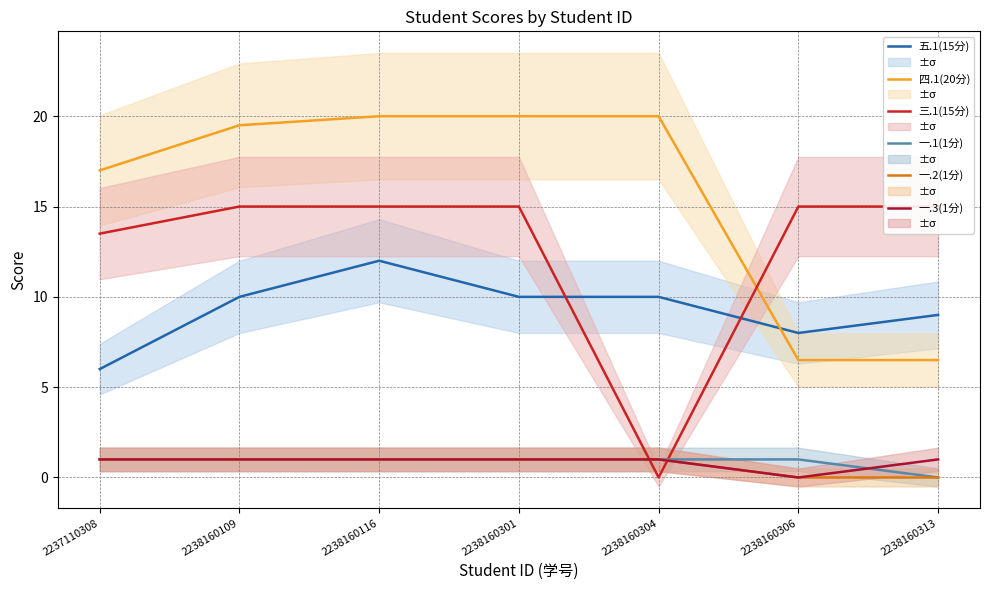

Reading left to right, list all the values displayed in this chart.

五.1(15分): 2237110308=6.0	2238160109=10.0	2238160116=12.0	2238160301=10.0	2238160304=10.0	2238160306=8.0	2238160313=9.0
四.1(20分): 2237110308=17.0	2238160109=19.5	2238160116=20.0	2238160301=20.0	2238160304=20.0	2238160306=6.5	2238160313=6.5
三.1(15分): 2237110308=13.5	2238160109=15.0	2238160116=15.0	2238160301=15.0	2238160304=0.0	2238160306=15.0	2238160313=15.0
一.1(1分): 2237110308=1.0	2238160109=1.0	2238160116=1.0	2238160301=1.0	2238160304=1.0	2238160306=1.0	2238160313=0.0
一.2(1分): 2237110308=1.0	2238160109=1.0	2238160116=1.0	2238160301=1.0	2238160304=1.0	2238160306=0.0	2238160313=0.0
一.3(1分): 2237110308=1.0	2238160109=1.0	2238160116=1.0	2238160301=1.0	2238160304=1.0	2238160306=0.0	2238160313=1.0